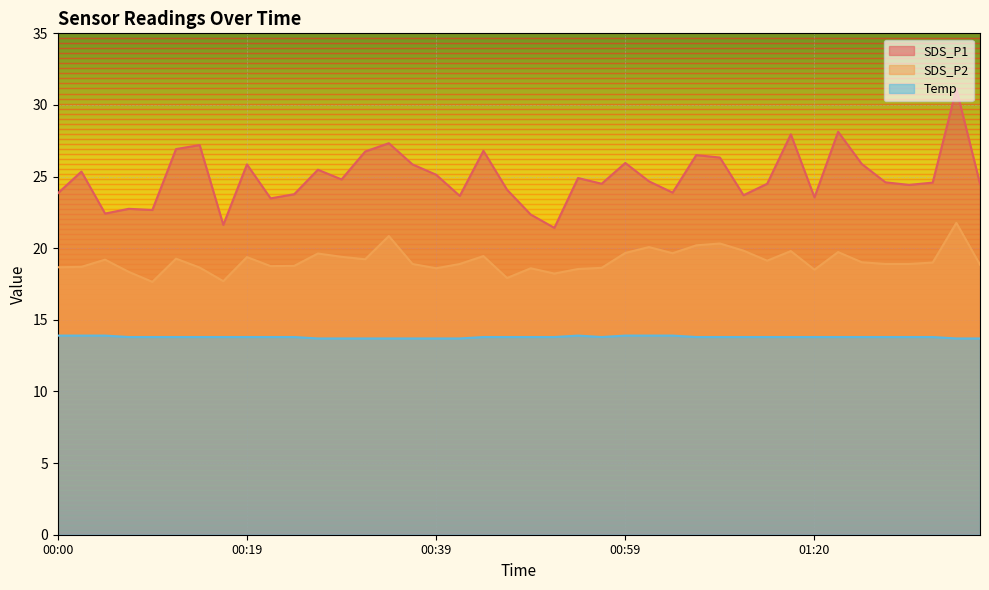

At which category does SDS_P1 reach its first local valley?

00:05